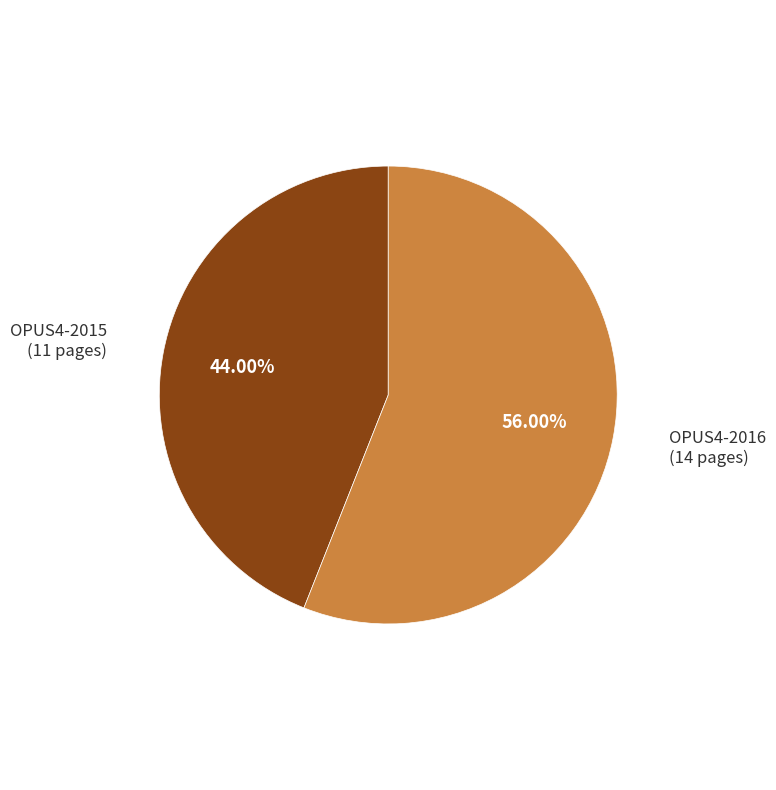

Does any single category account for the majority?

Yes